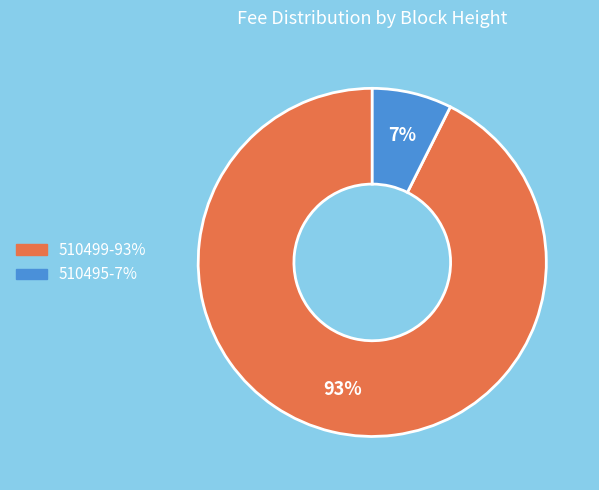

What percentage is the 510495 slice, to the nearest percent?

7%